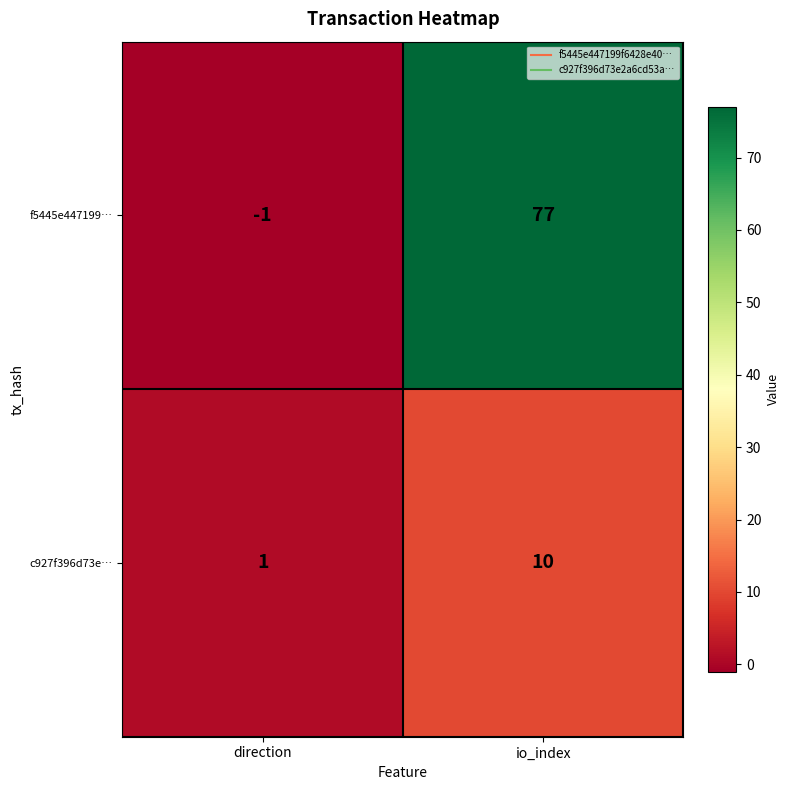

What is the sum of all c927f396d73e… values?

11